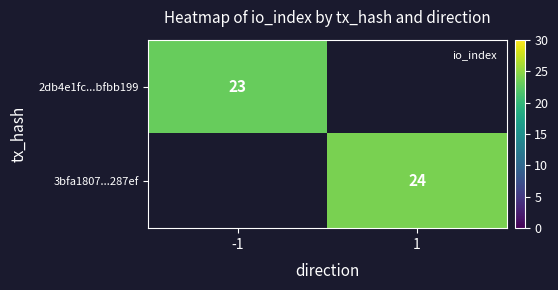

What is the smallest value displayed?

23.0